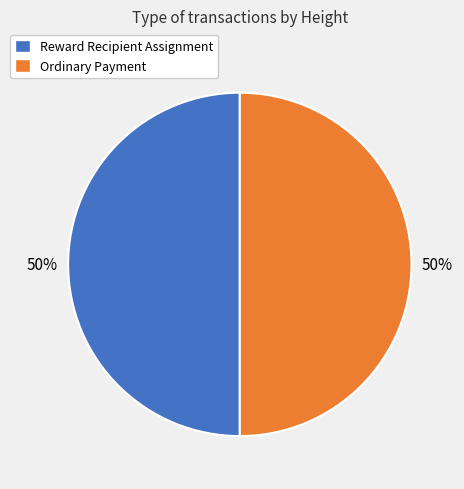

To the nearest percent, what portion does Ordinary Payment represent?

50%